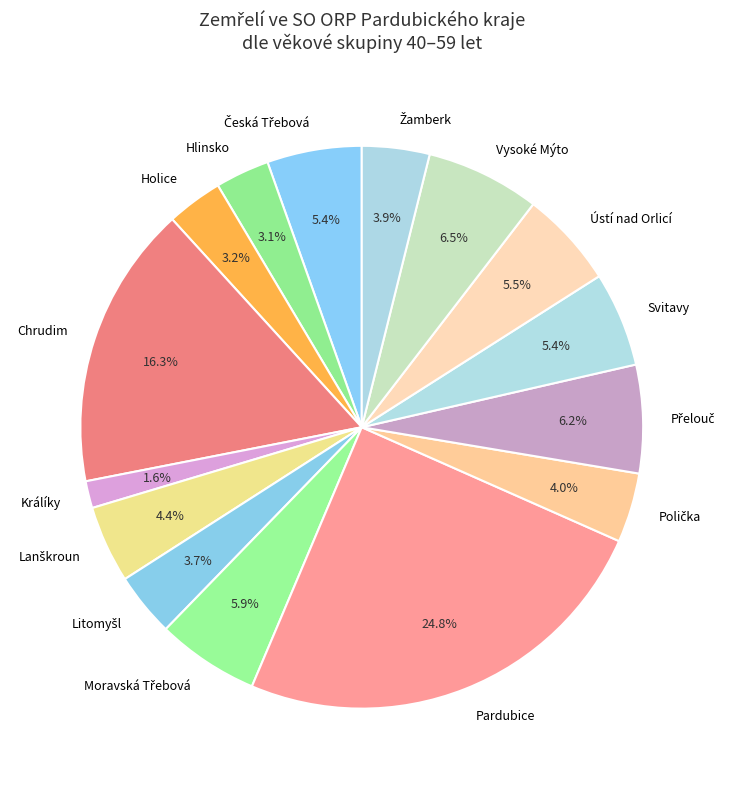

True or false: Svitavy accounts for 5% of the total.

True